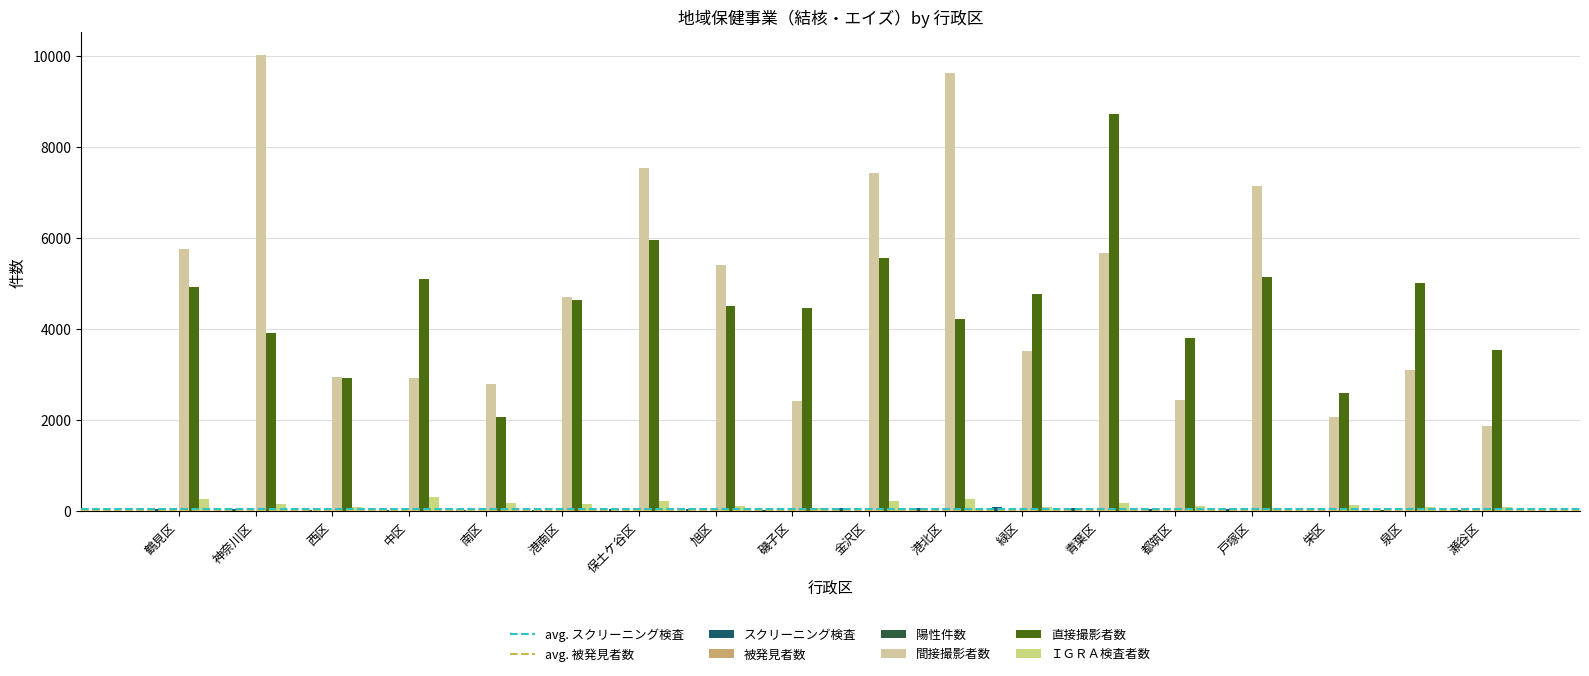

Are the bars horizontal?

No